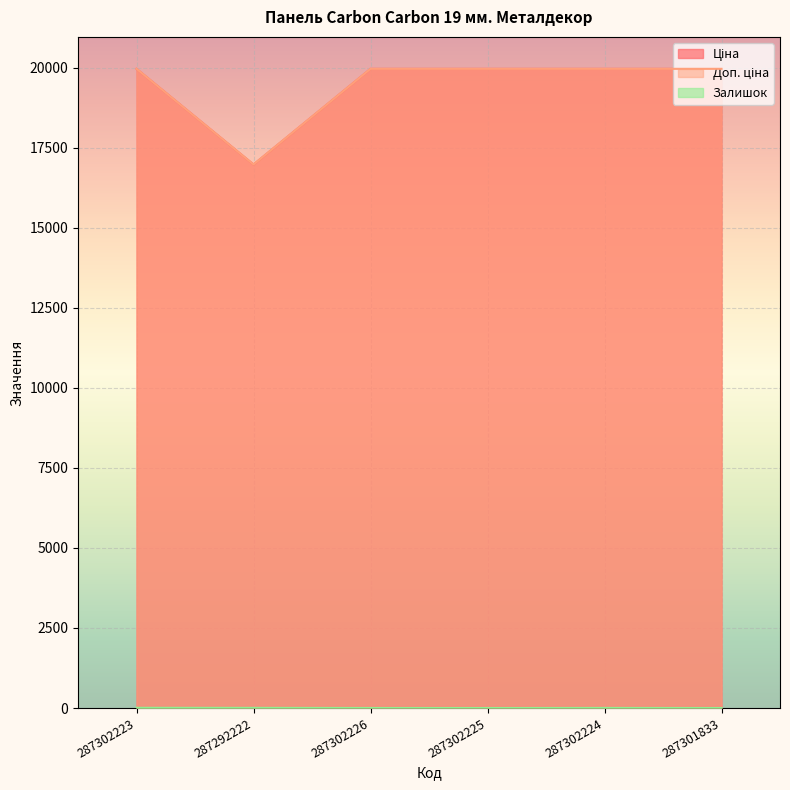

What is the label of the 3rd point from the left?

287302226